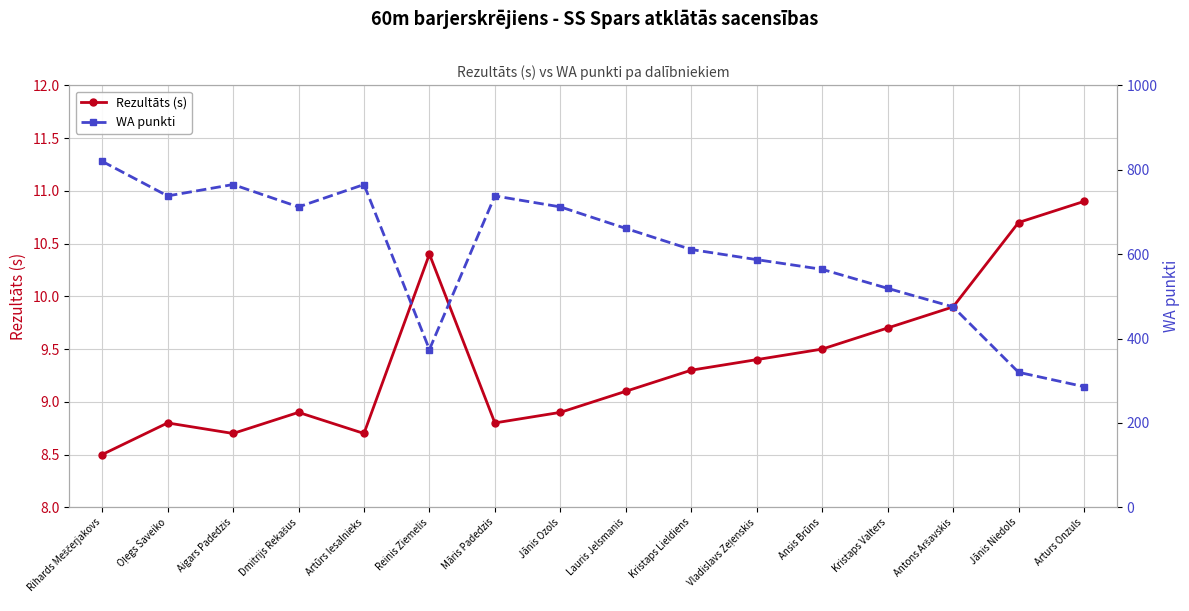

Reading left to right, transcribe all the data shown in this chart.

Rezultāts (s): 8.5	8.8	8.7	8.9	8.7	10.4	8.8	8.9	9.1	9.3	9.4	9.5	9.7	9.9	10.7	10.9
WA punkti: 820.0	738.0	765.0	712.0	765.0	374.0	738.0	712.0	661.0	611.0	587.0	564.0	519.0	475.0	320.0	286.0